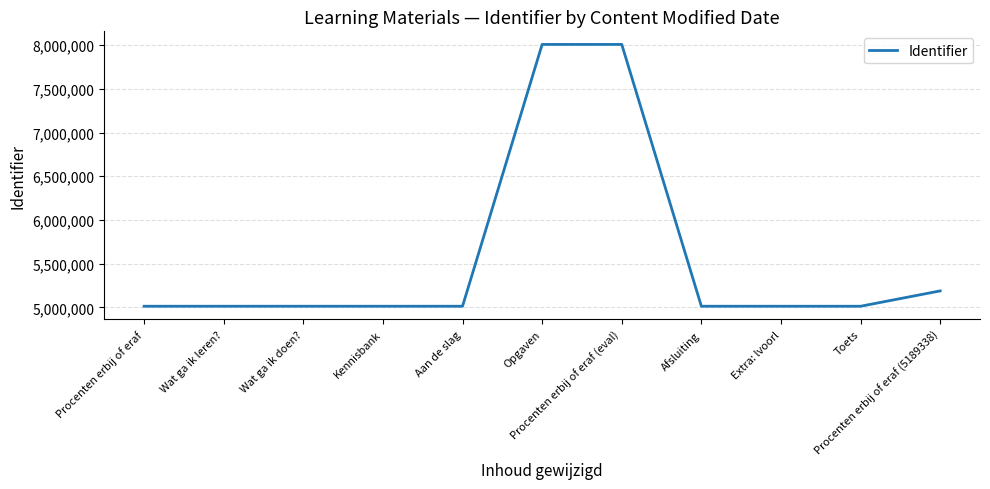

Does the chart display data point markers on the line(s)?

No